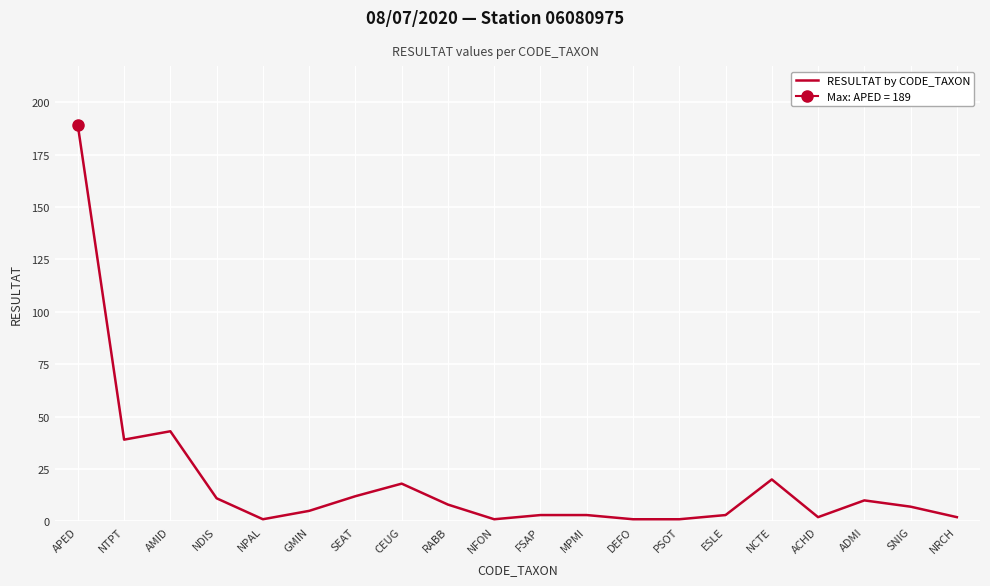

What is the smallest value displayed?

1